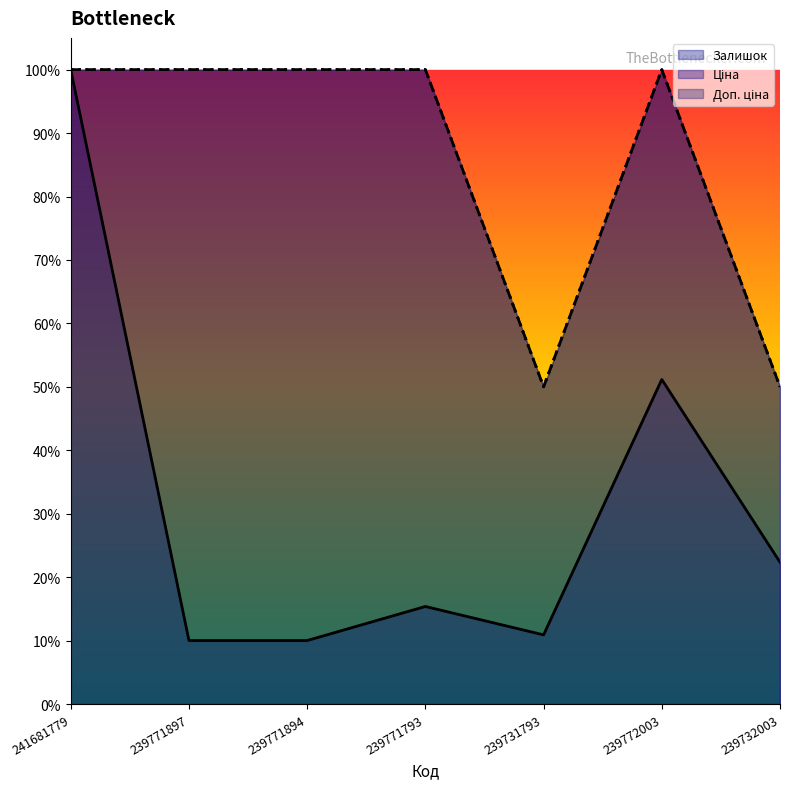

What are all the series names shown in the legend?

Залишок, Ціна, Доп. ціна